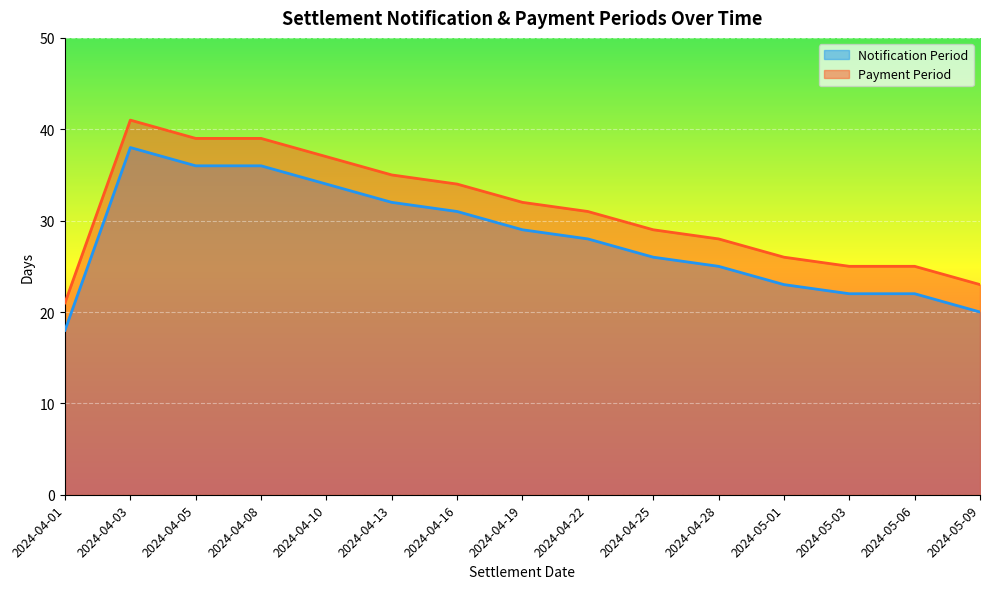

What is the sum of all Notification Period values?

420